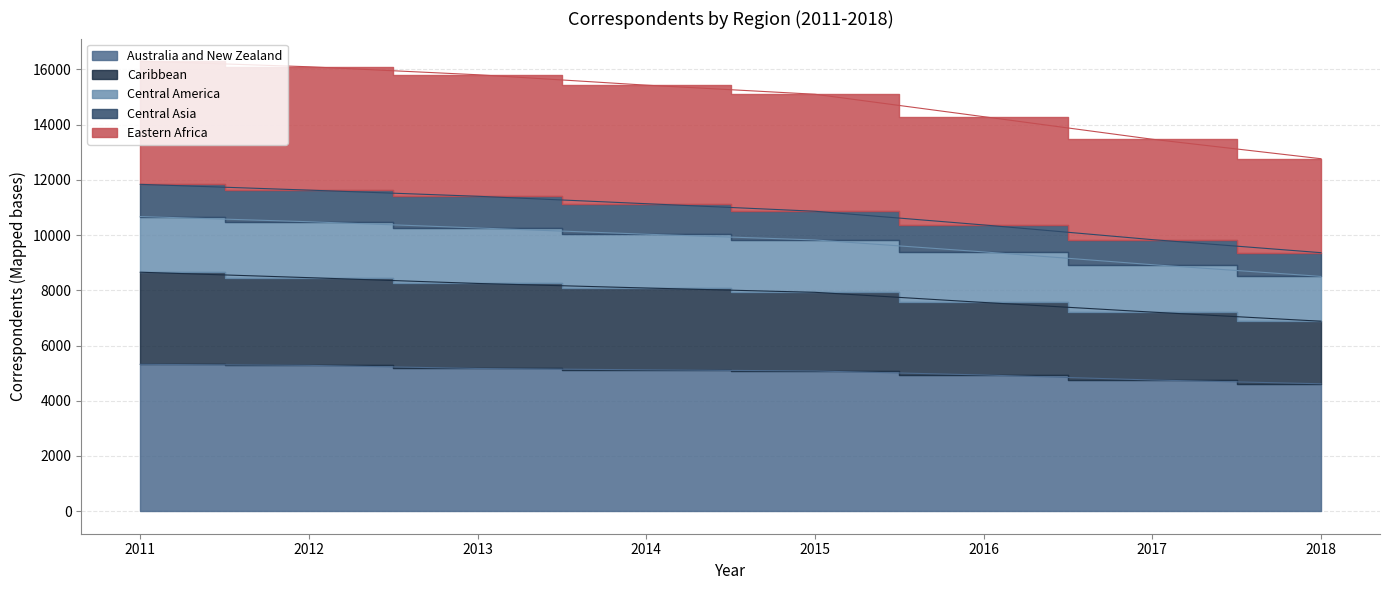

The Central Asia series shows 14284 at 2016. True or false?

False